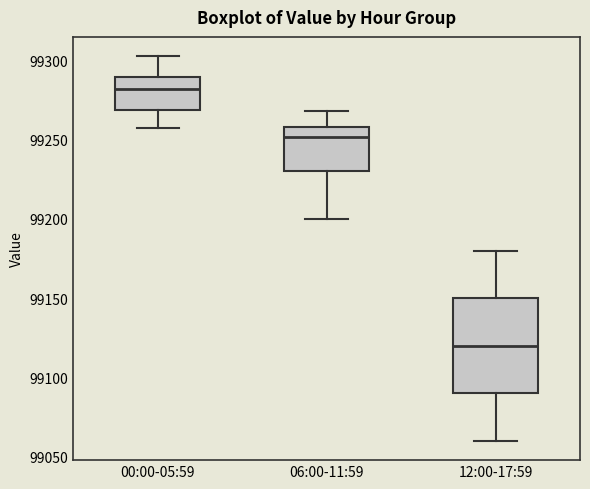

Which box's median line is the lowest?

12:00-17:59